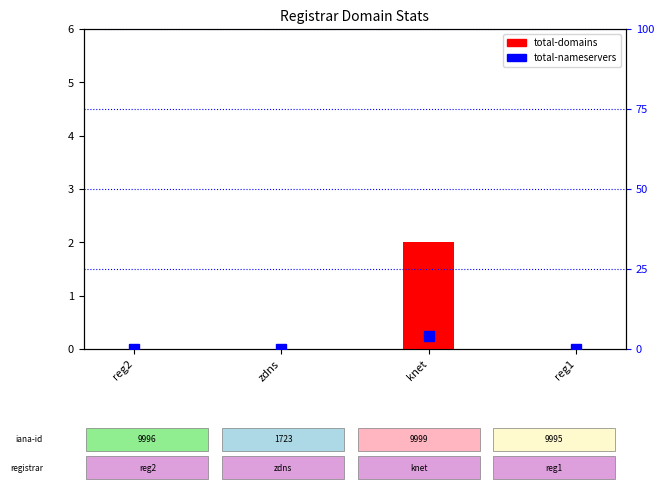

The value of total-domains at zdns is 0. True or false?

True